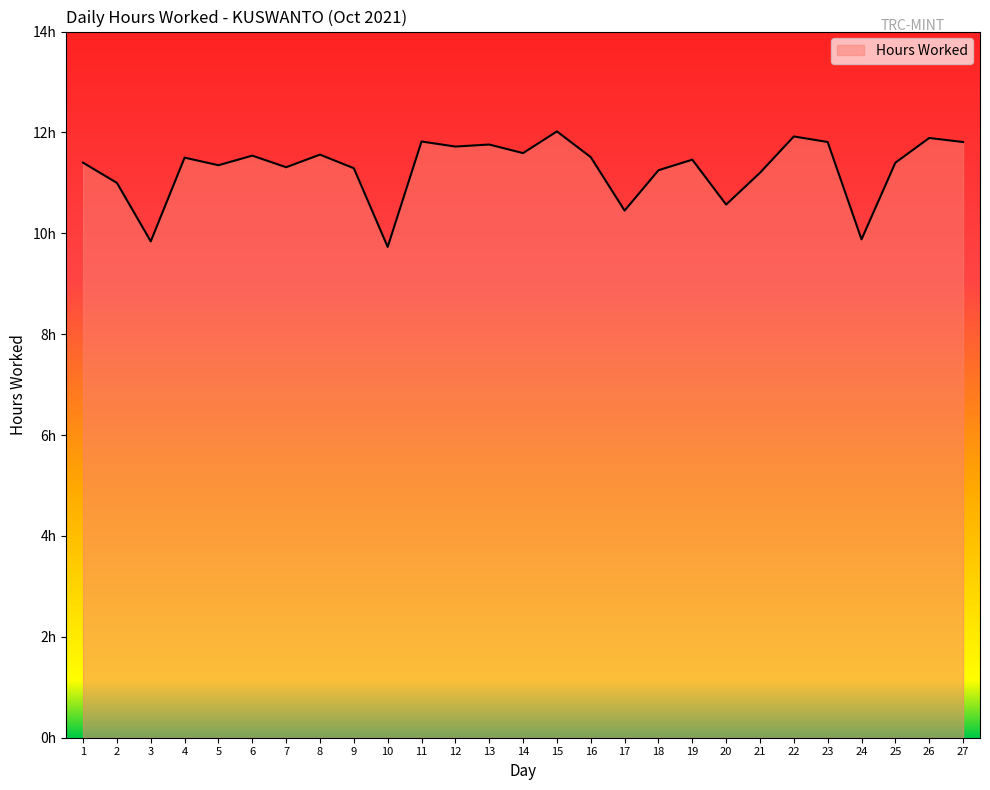

What is the difference between the maximum and minimum values?

2.3